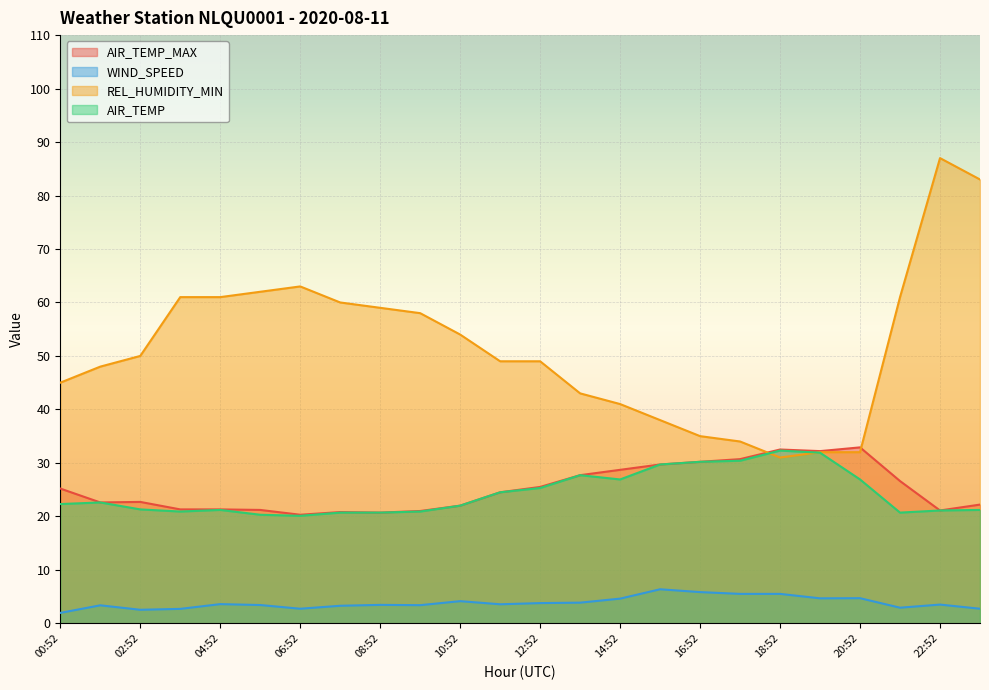

What is the minimum value shown in the chart?

1.9